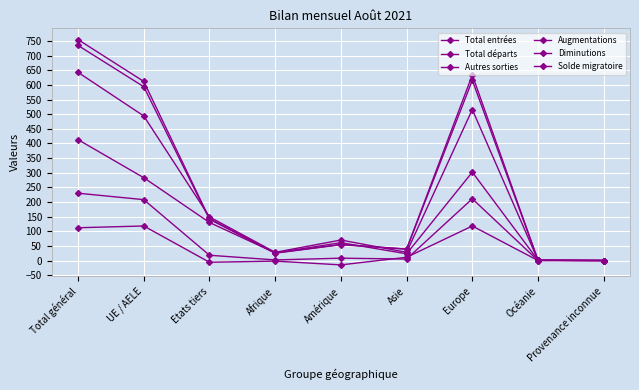

True or false: Solde migratoire and Diminutions intersect in this chart.

False